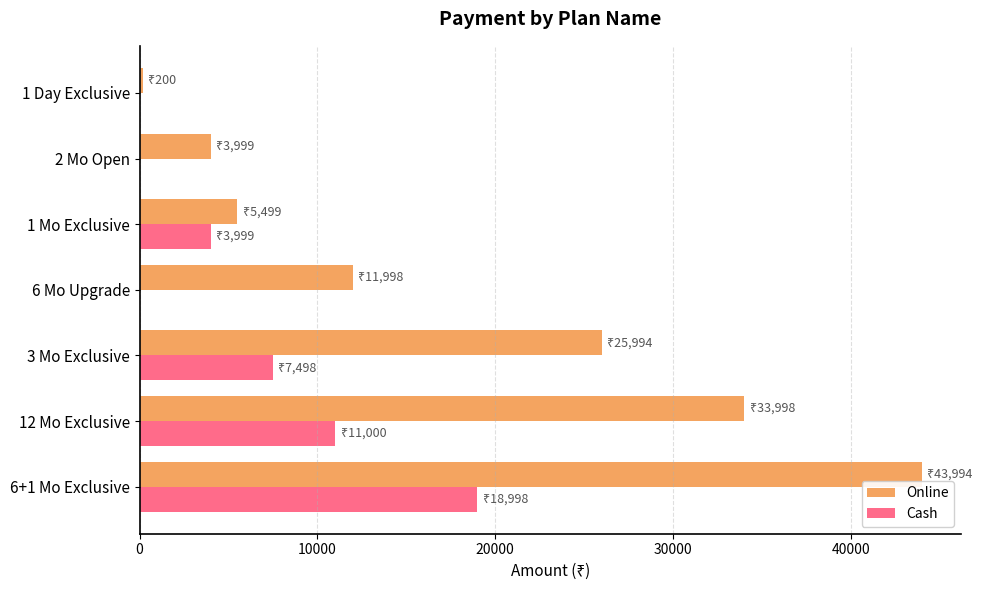

Is the value of Online at 6+1 Mo Exclusive greater than the value of Cash at 3 Mo Exclusive?

Yes